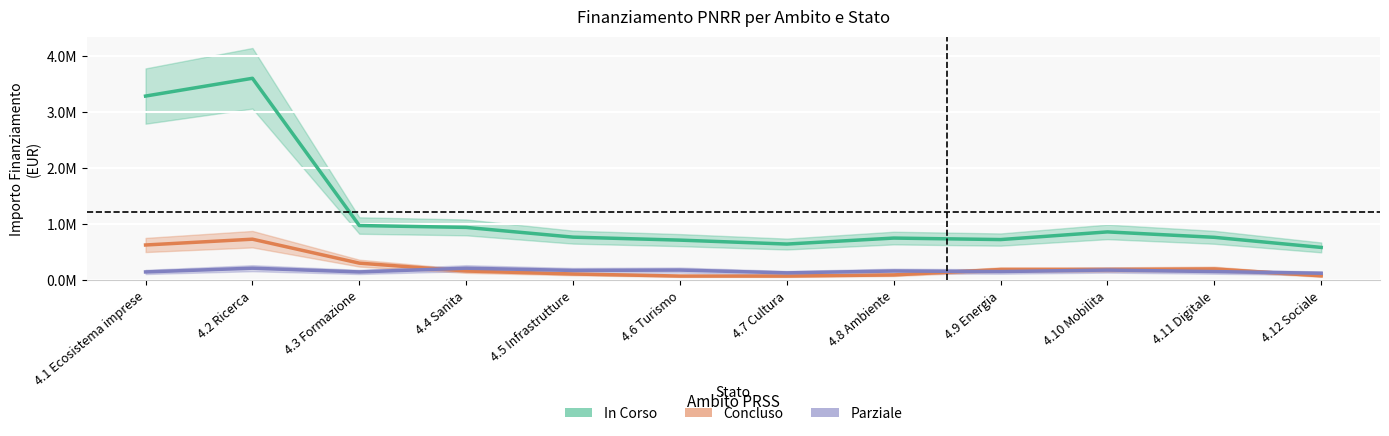

What is the total value across all series at 4.10 Mobilita?

1240000.0